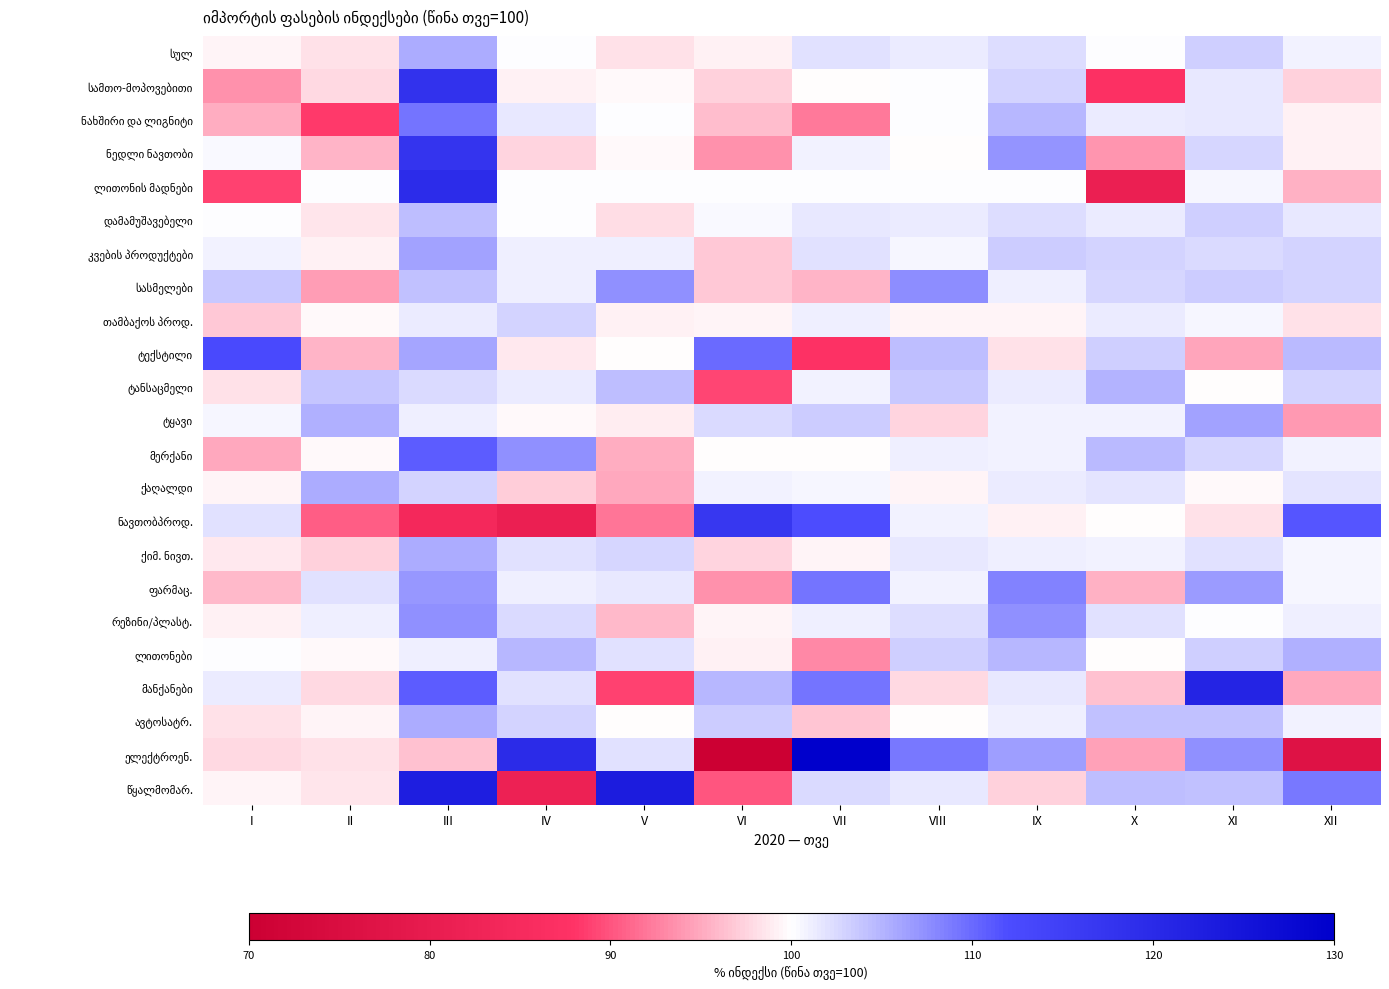

Which category has the highest value across all series?

VII